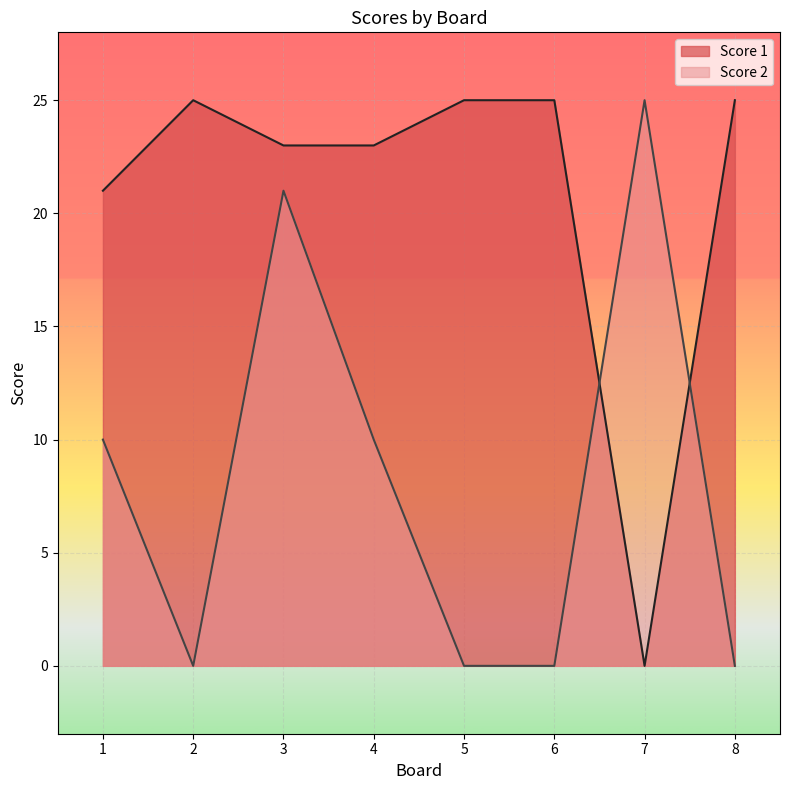

True or false: Score 1 has a value of 23 at 3.

True